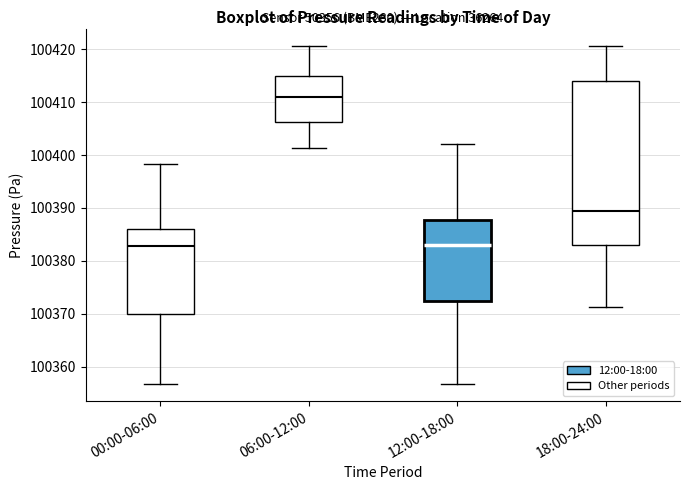

Which box is the tallest, from its lower edge to its upper edge?

18:00-24:00